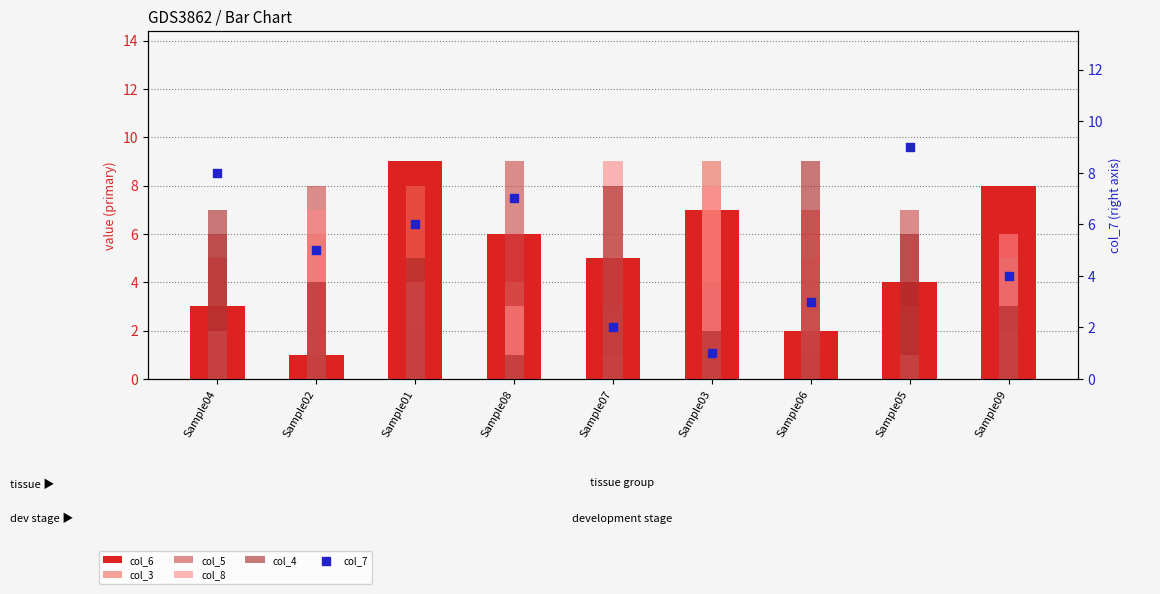

Is the value of col_7 at Sample01 greater than the value of col_3 at Sample04?

Yes